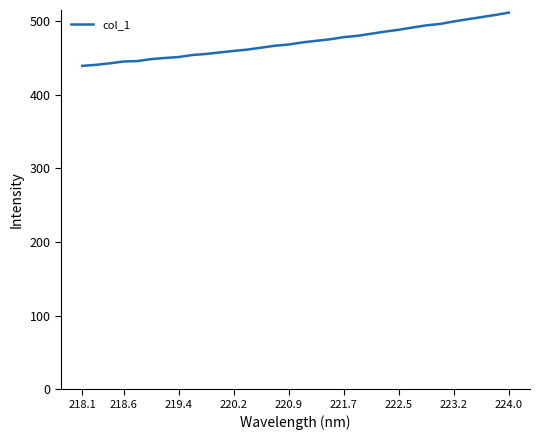

What is the smallest value displayed?

439.2